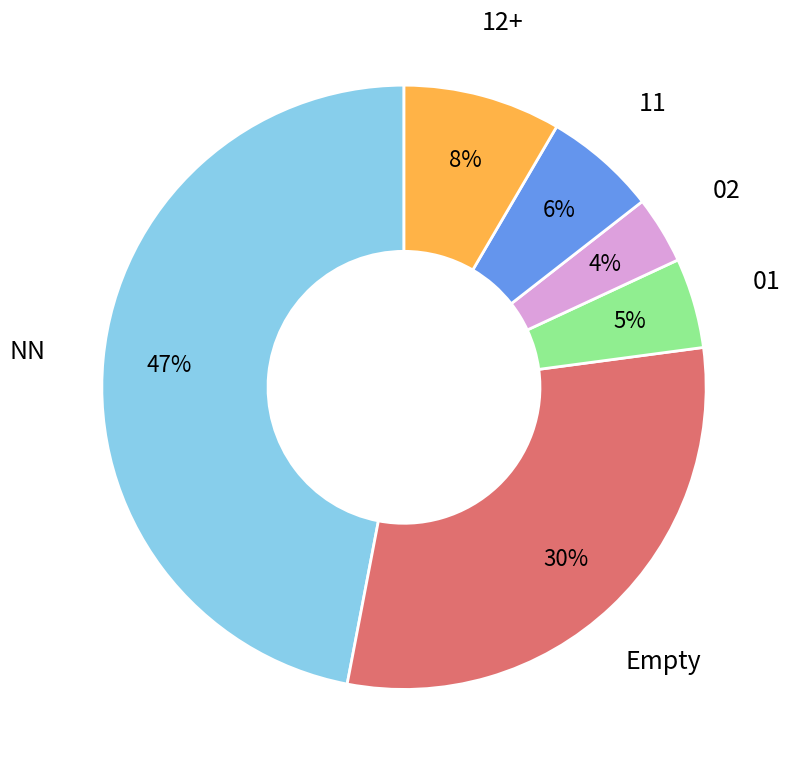

To the nearest percent, what is the average slice percentage?

17%